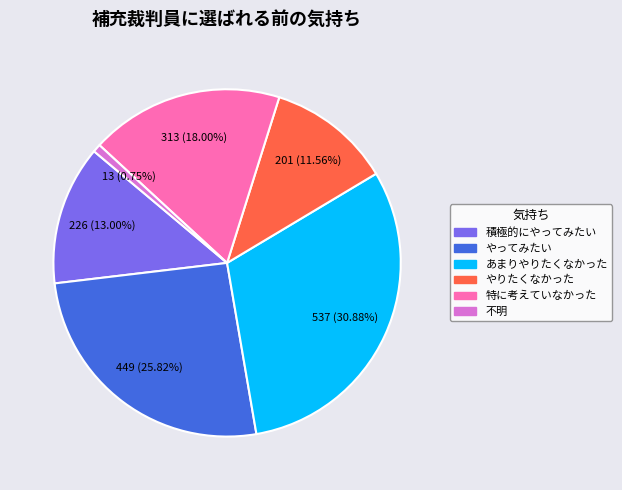

Is there any slice that represents more than half of the pie?

No